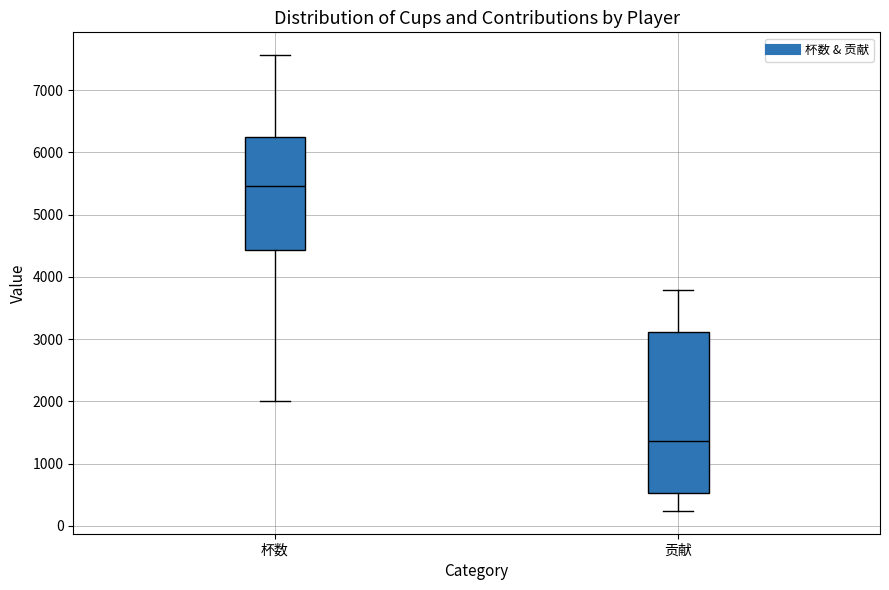

Which box is the tallest, from its lower edge to its upper edge?

贡献